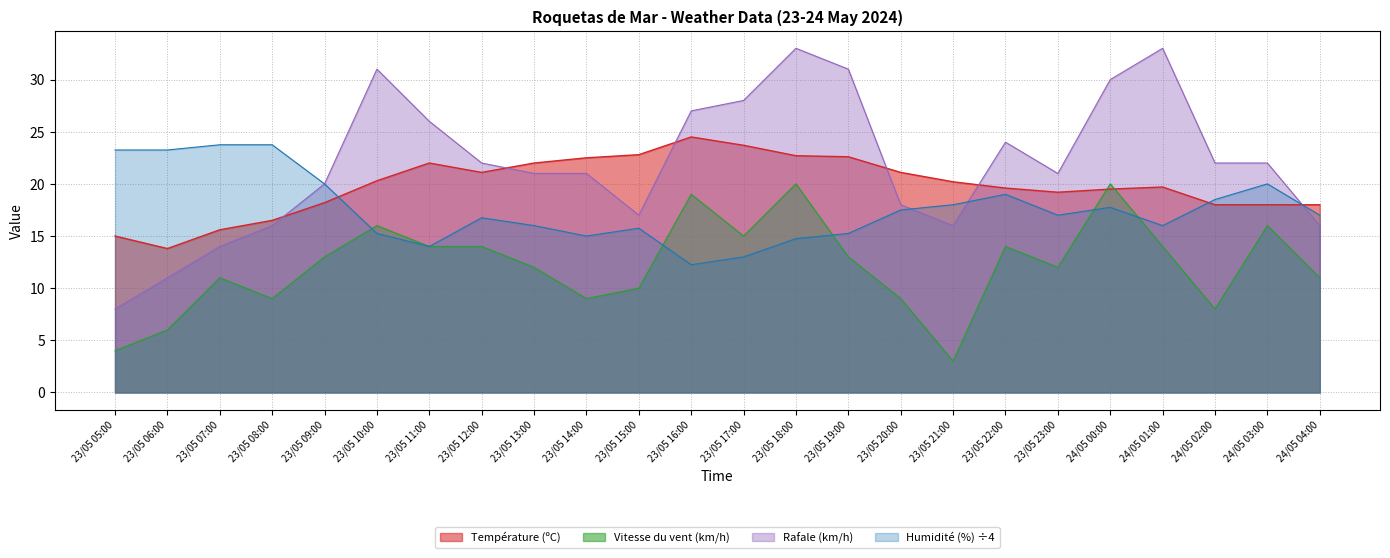

What is the sum of all Rafale (km/h) values?

528.0